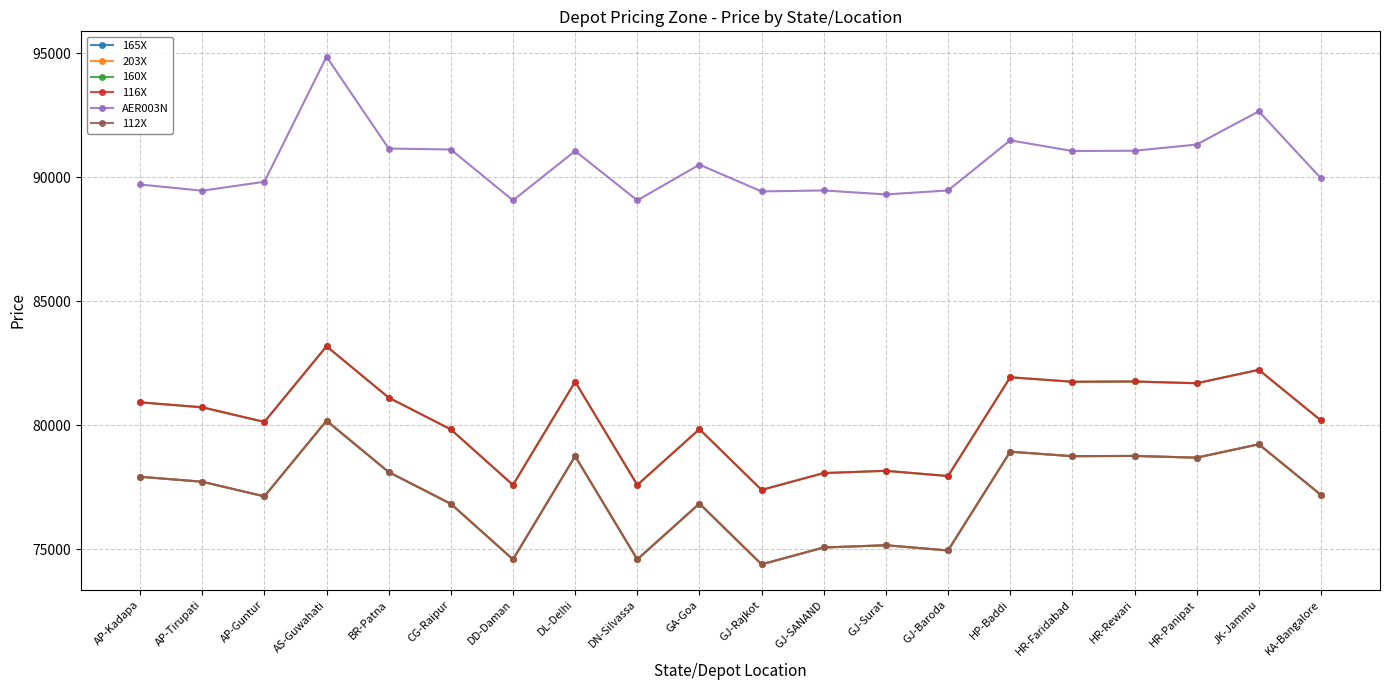

True or false: 112X has more than 0 interior local peaks.

True